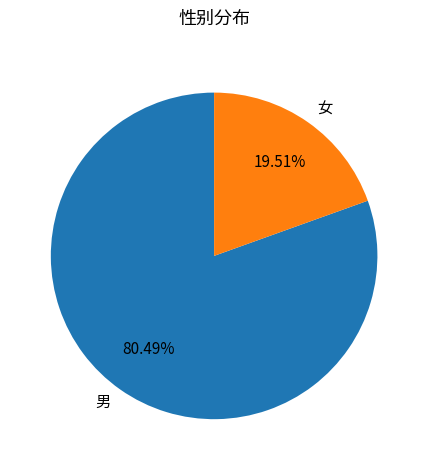

True or false: 女 accounts for 20% of the total.

True